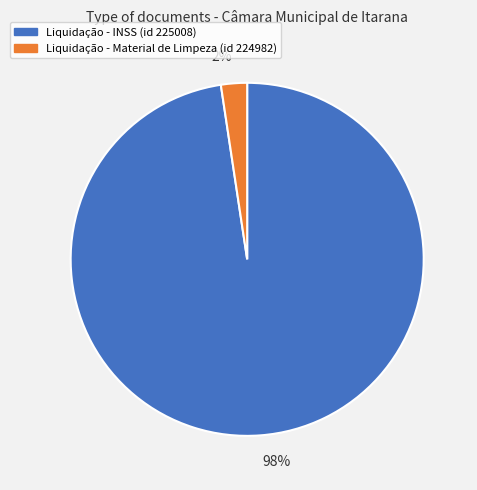

How many slices are in this pie chart?

2